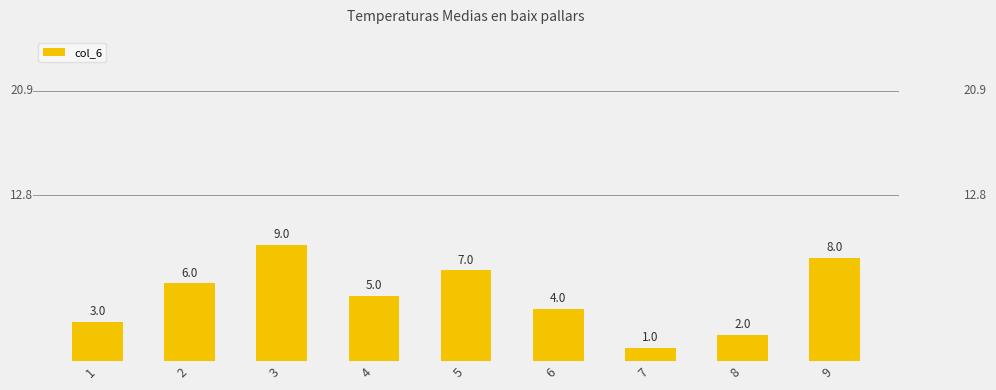

Is it true that the value at 6 is 2?

False